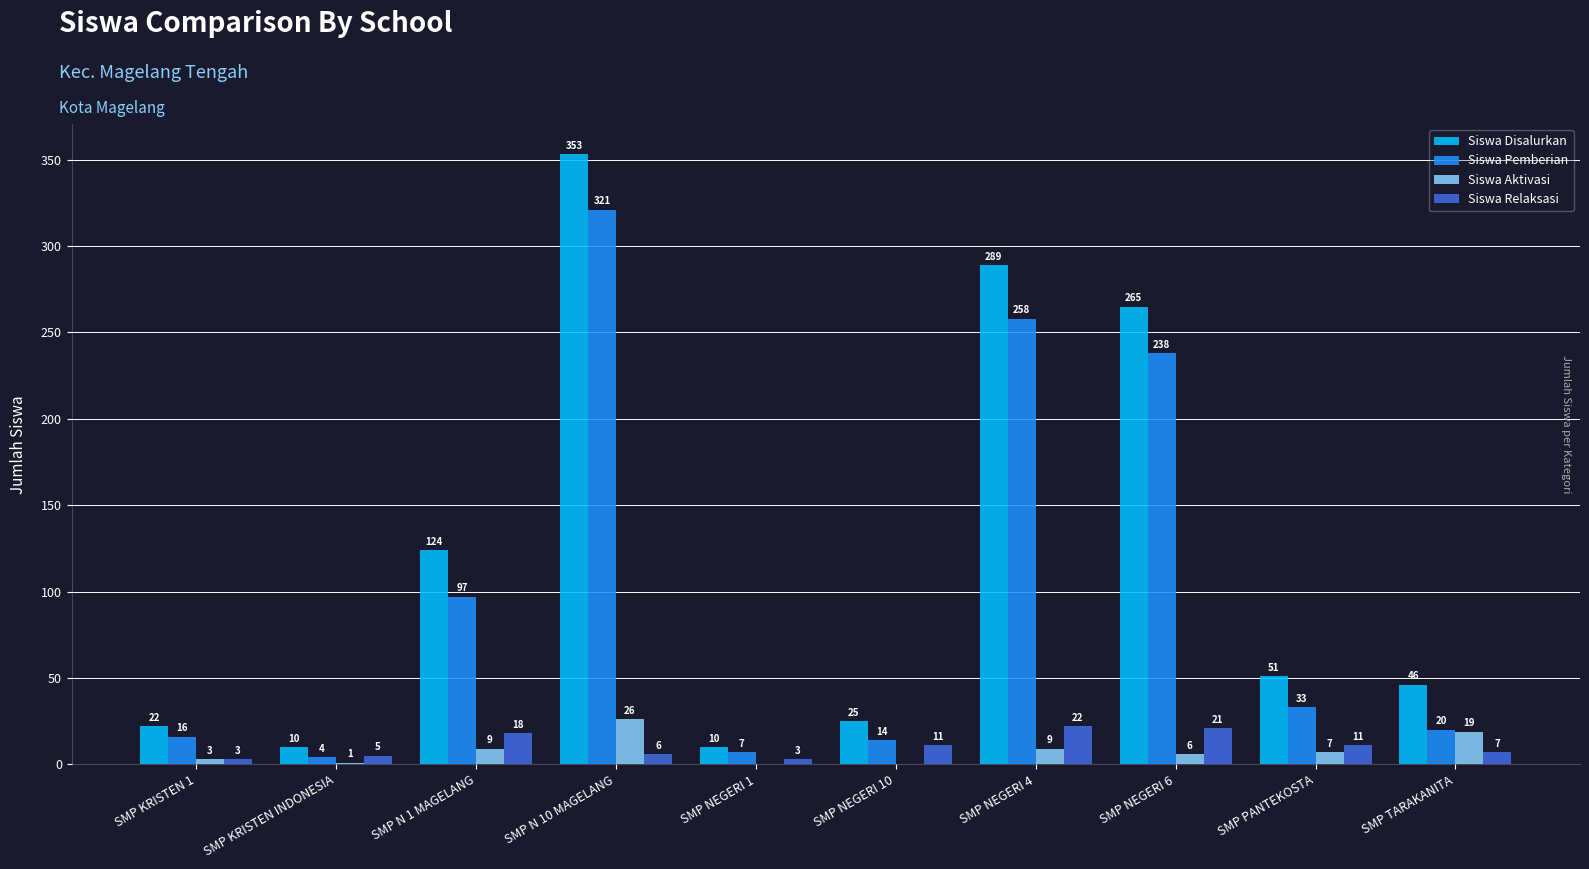

Between SMP N 1 MAGELANG and SMP NEGERI 4, which series saw the biggest shift?

Siswa Disalurkan